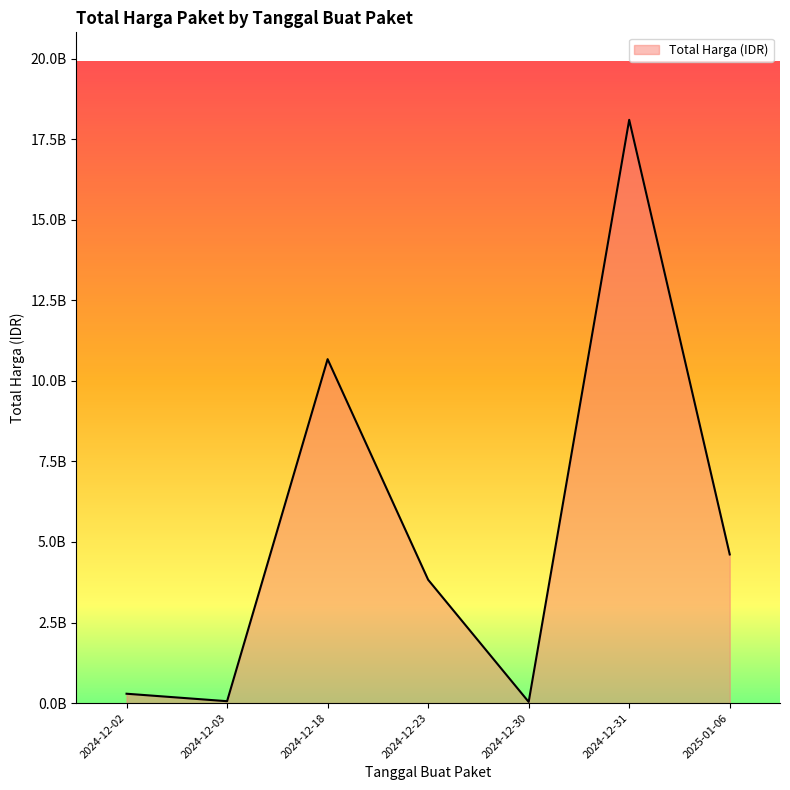

Does the chart display data point markers on the line(s)?

No